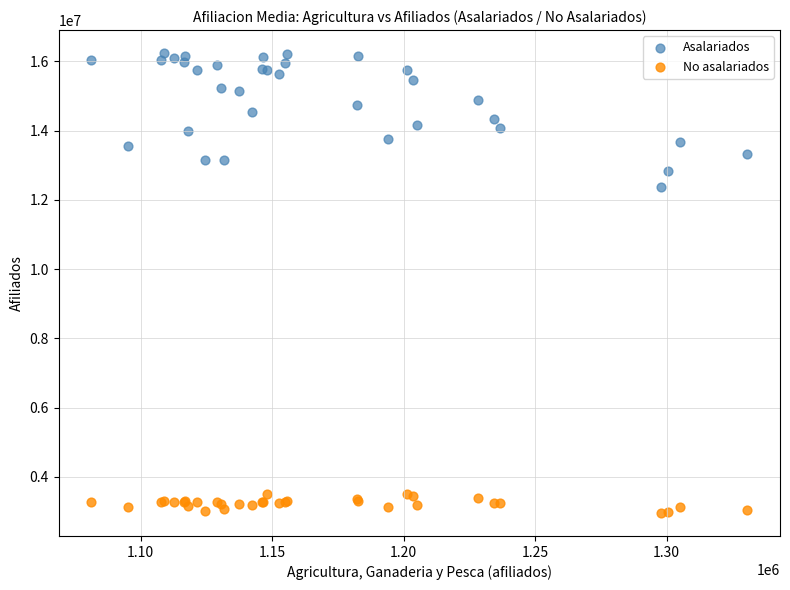

What is the X range (max minus min) for the scatter plot?

249263.3